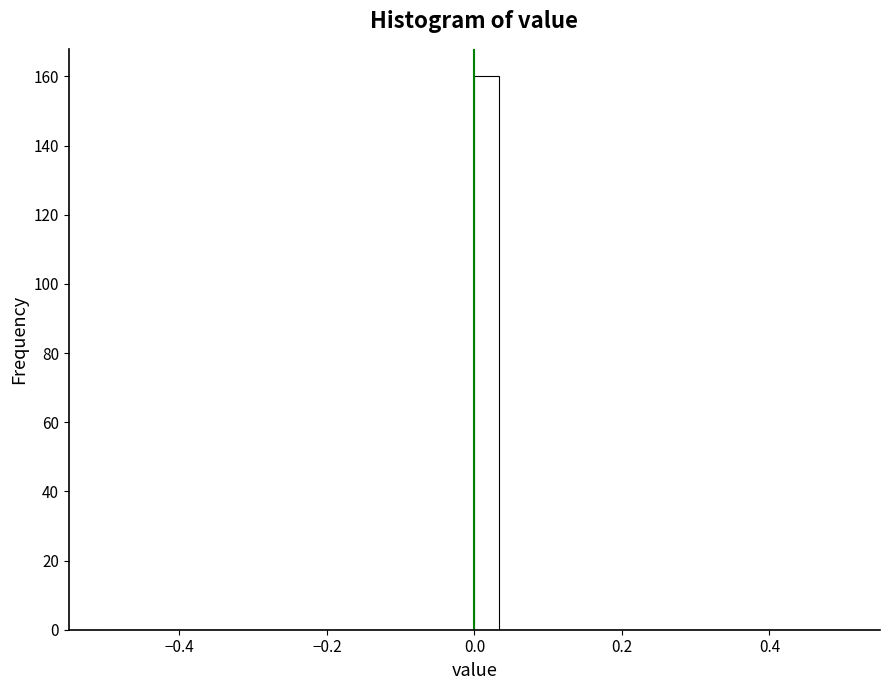

Read against the x-axis, roughly where is the centre of the tallest bar?

0.02